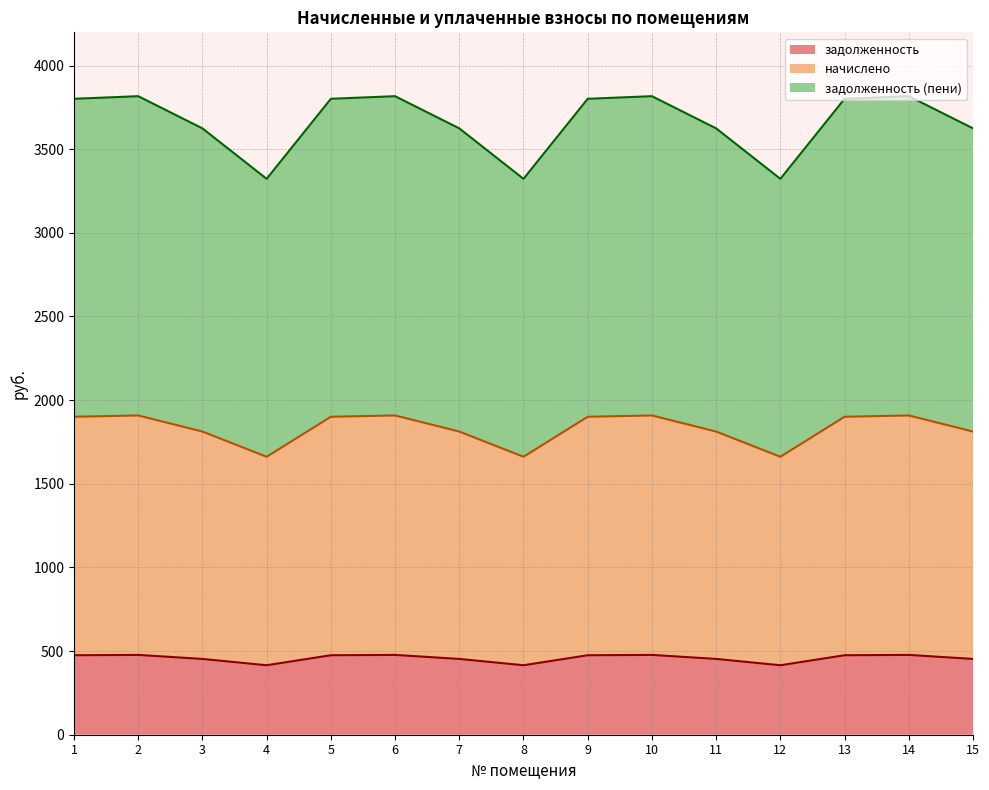

List the series in order of their overall mean, lowest first.

задолженность, начислено, задолженность (пени)